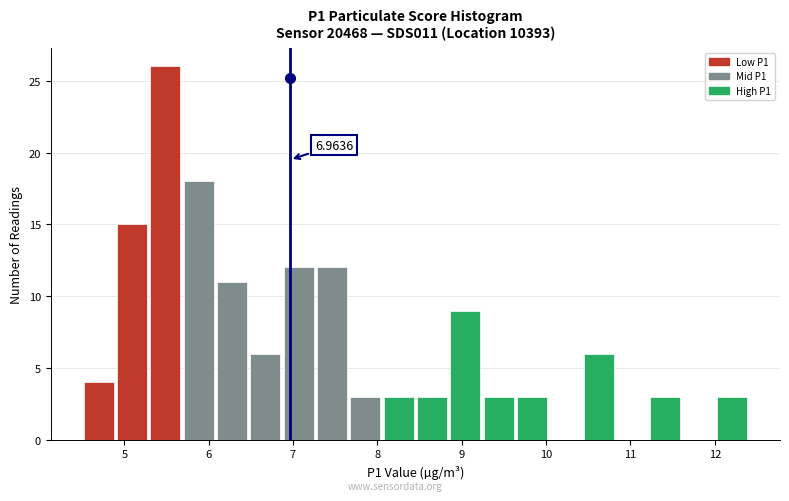

Read against the x-axis, roughly where is the centre of the tallest bar?

5.5